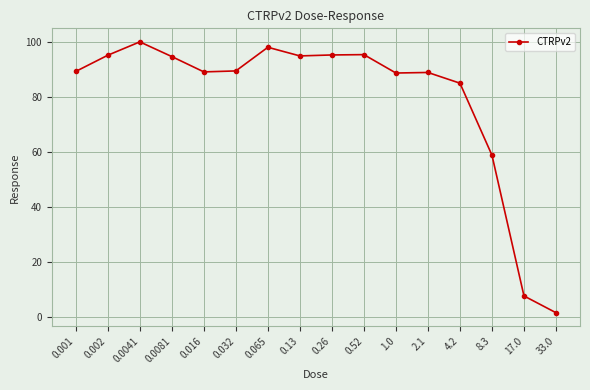

What position from the left is 0.032?

6